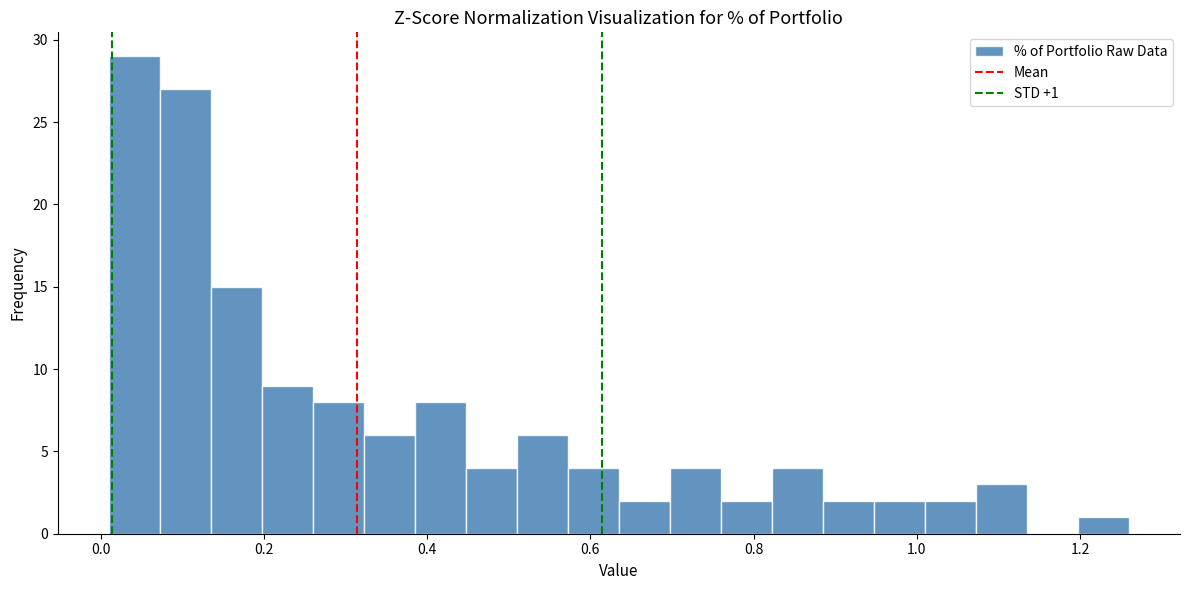

Around what value on the x-axis is the tallest bar? Give the approximate position of its centre, as read against the axis.

0.04